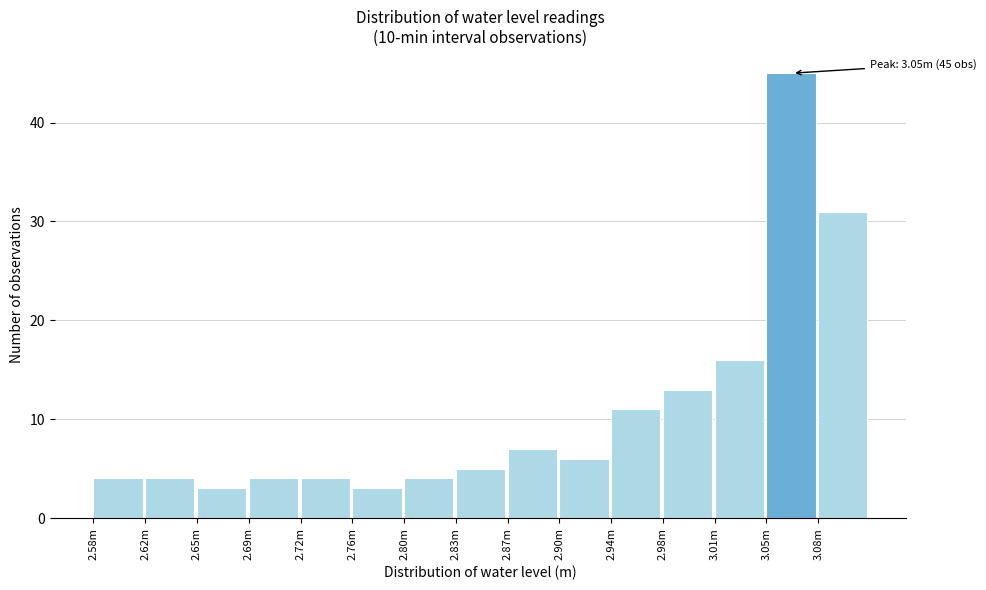

Reading left to right, extract all data points from this chart.

2.58m=4	2.62m=4	2.65m=3	2.69m=4	2.72m=4	2.76m=3	2.80m=4	2.83m=5	2.87m=7	2.90m=6	2.94m=11	2.98m=13	3.01m=16	3.05m=45	3.08m=31